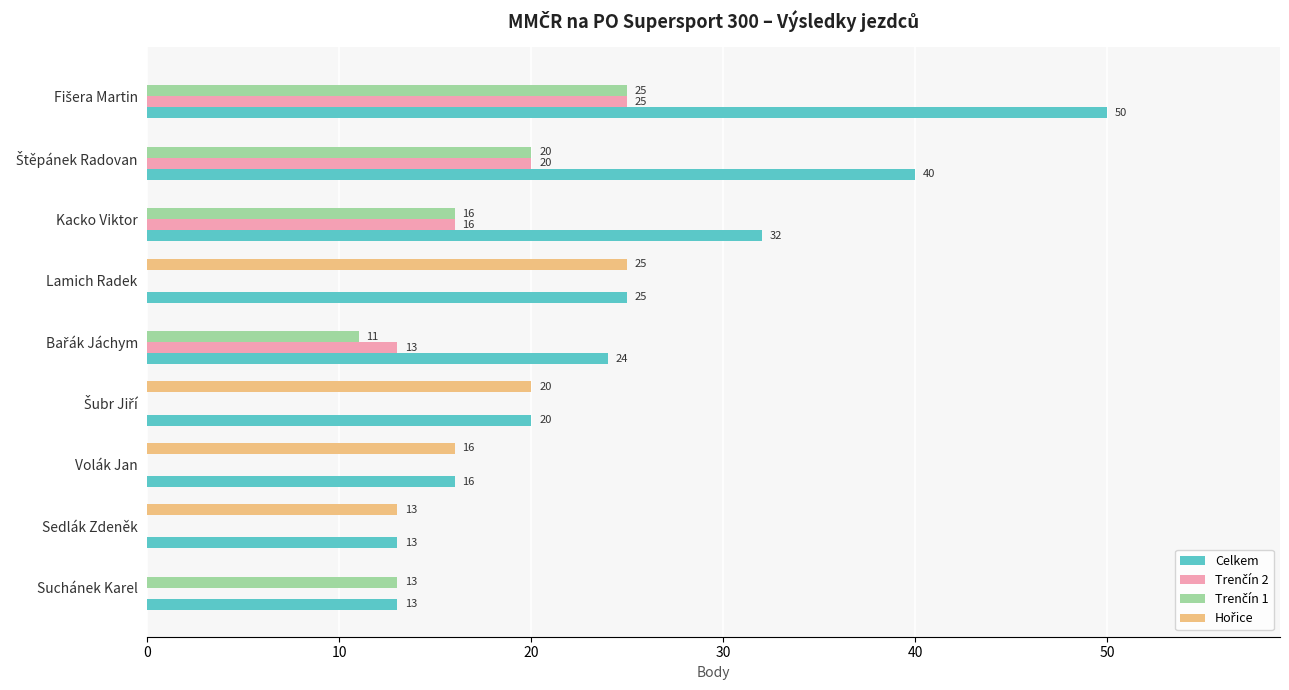

What is the maximum value shown in the chart?

50